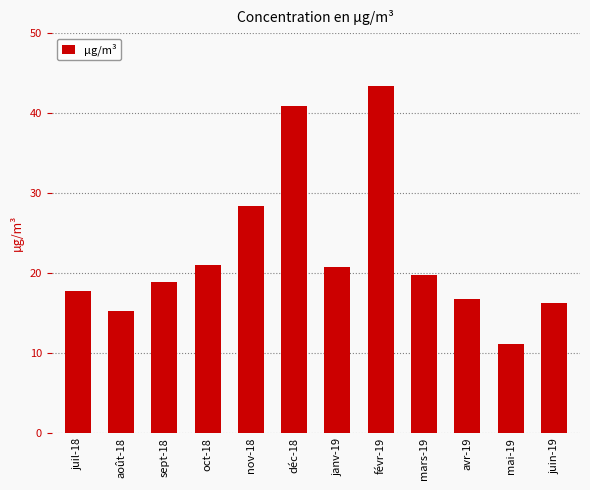

What is the minimum value shown in the chart?

11.1